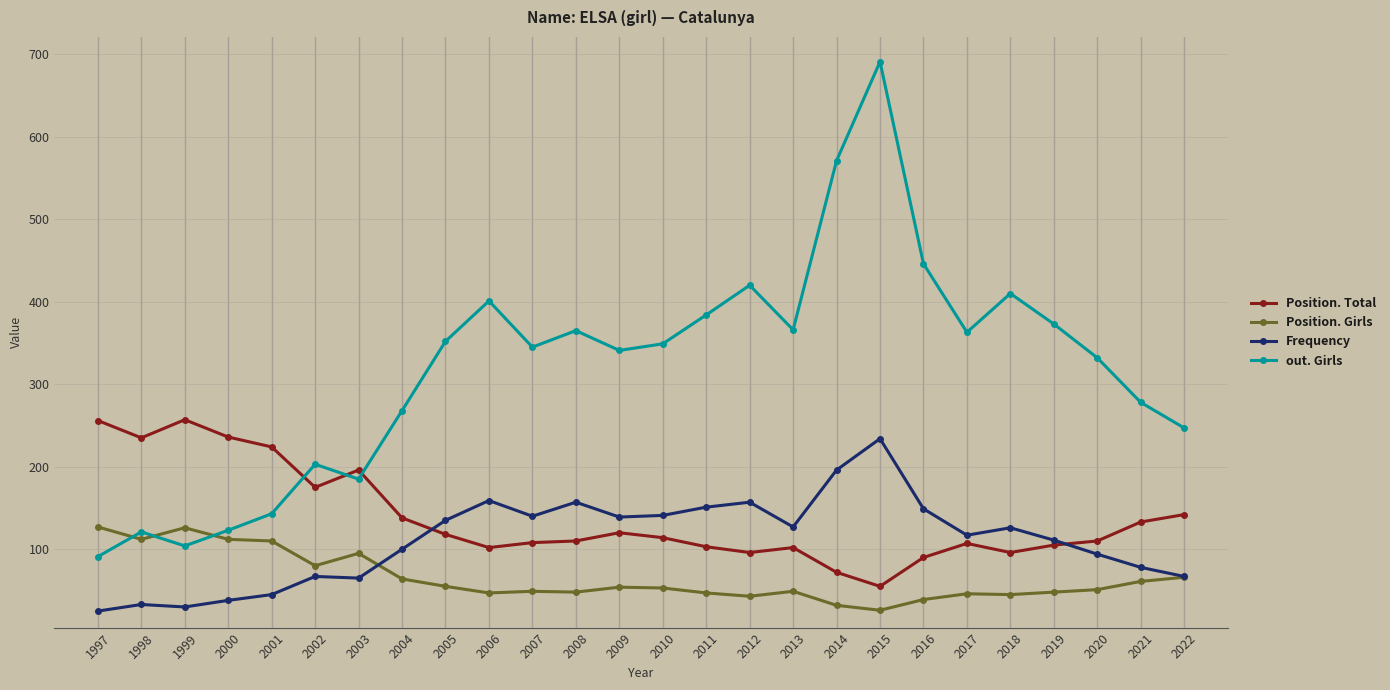

What are all the series names shown in the legend?

Position. Total, Position. Girls, Frequency, out. Girls